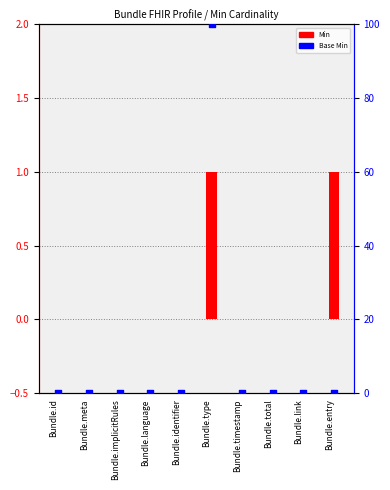

What are all the series names shown in the legend?

Min, Base Min